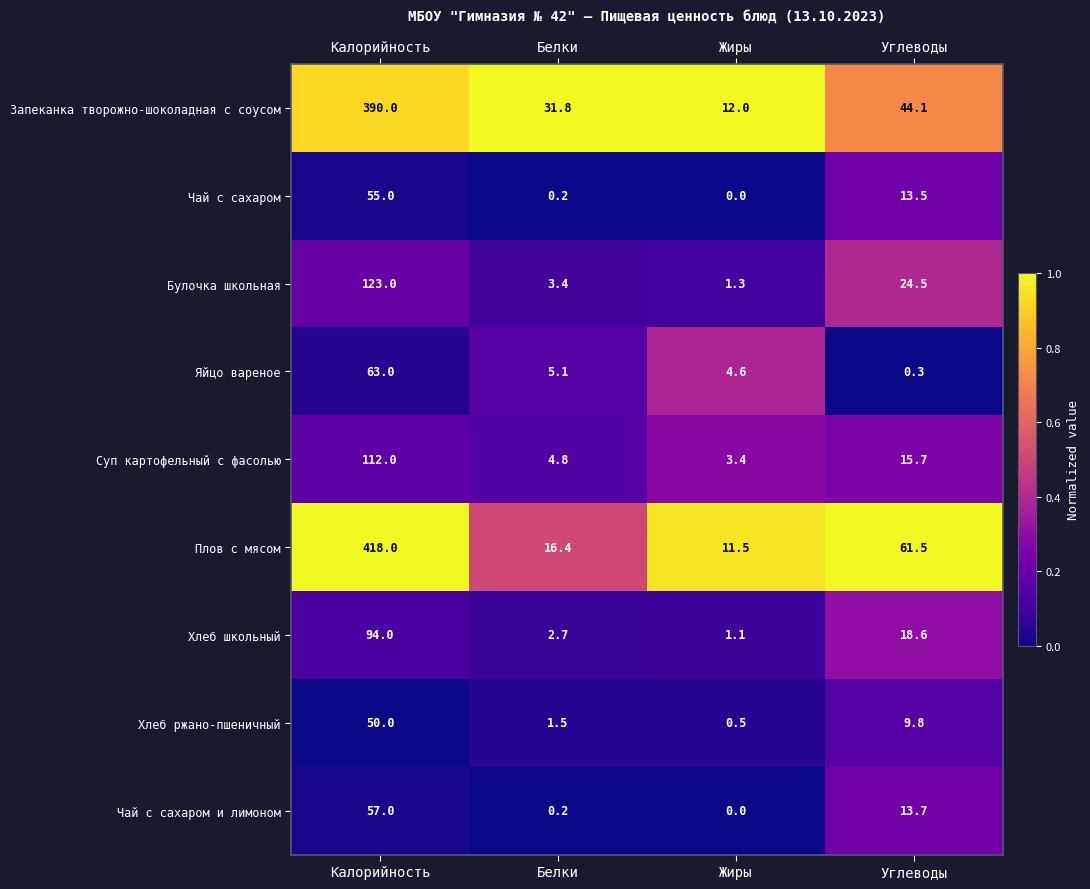

Is the value of Булочка школьная at Углеводы greater than the value of Чай с сахаром и лимоном at Белки?

Yes